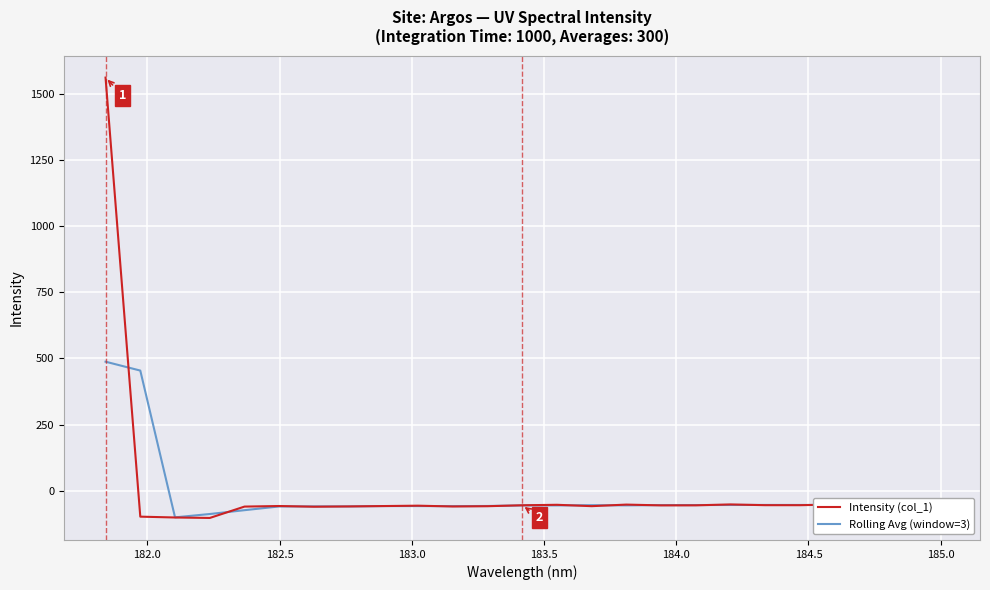

Count the number of data series in this chart.

2